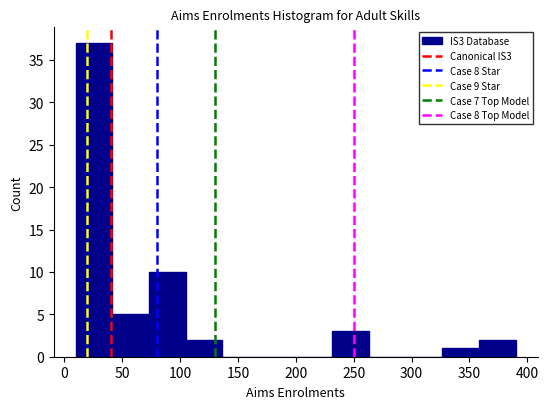

Reading left to right, list every bar in this chart as the range it spans on the x-axis followed by its height. Neither the bar edges nor the heights are printed on the chart, so give them approximately, as read against the axes.

10 to 40: 37
40 to 75: 5
75 to 105: 10
105 to 135: 2
135 to 170: 0
170 to 200: 0
200 to 230: 0
230 to 265: 3
265 to 295: 0
295 to 325: 0
325 to 360: 1
360 to 390: 2